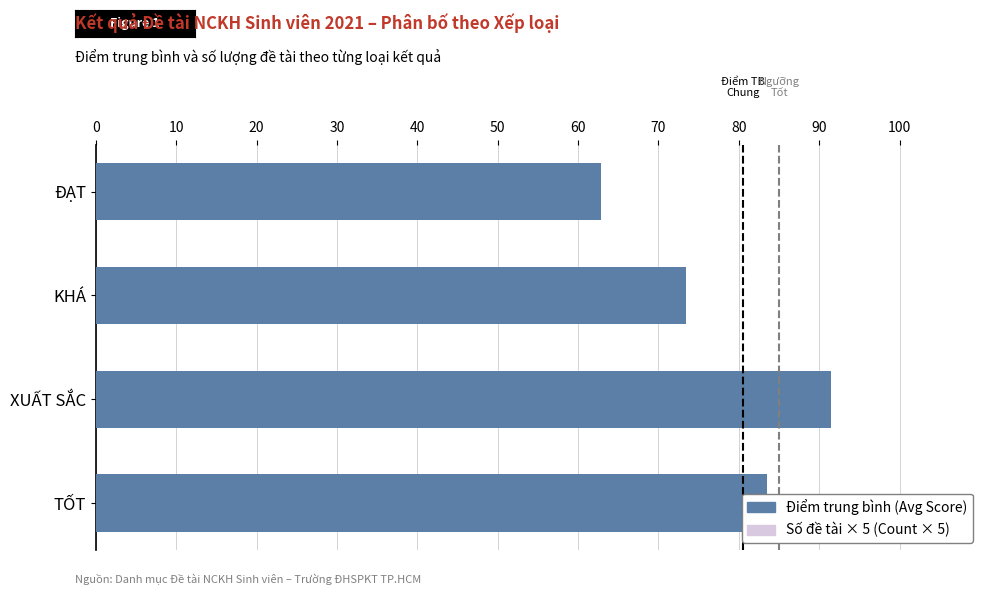

What is the maximum value shown in the chart?

91.4